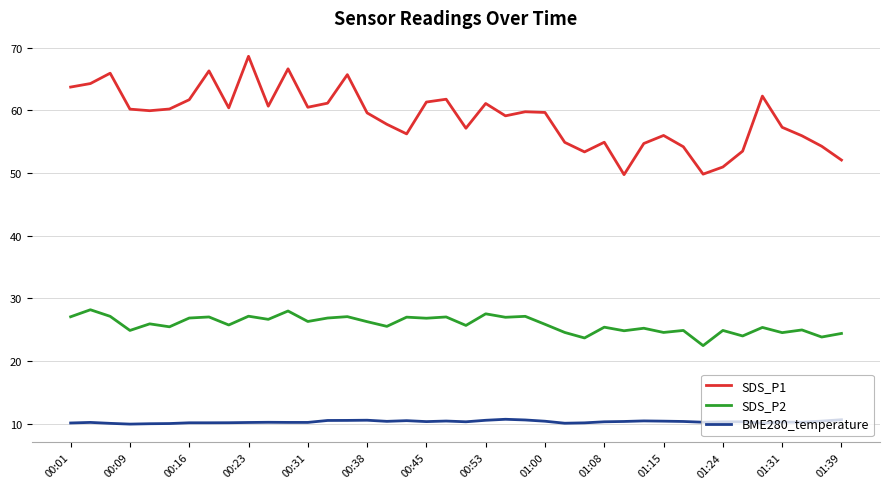

List the series in order of their overall mean, lowest first.

BME280_temperature, SDS_P2, SDS_P1